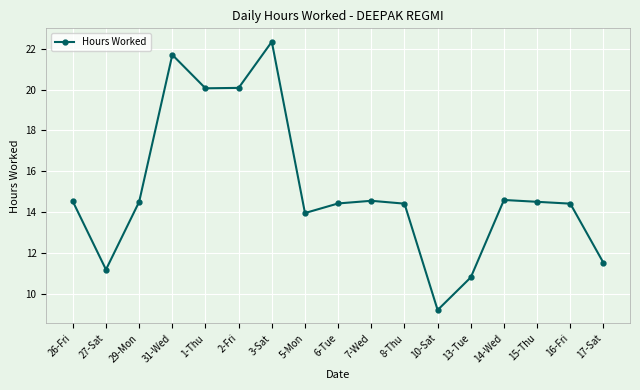

The chart shows a value of 2.5 at 17-Sat. True or false?

False